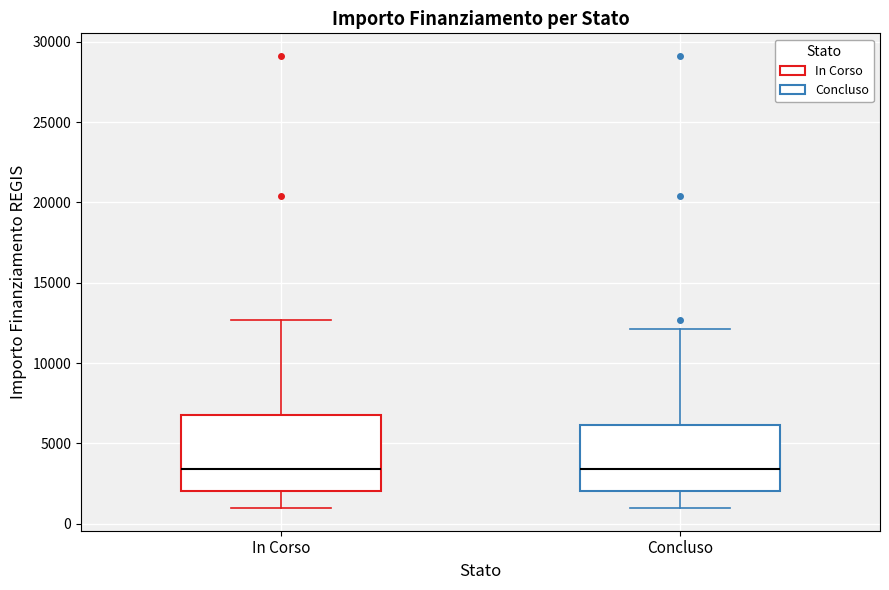

Reading left to right, read every box against the y-axis: the position of its median line, the range the box covers, and the ends of its whiskers. The values are not printed on the chart, so give them approximately, as read against the axis.

In Corso: median 3500, box 2000 to 7000, whiskers 1000 to 12500
Concluso: median 3500, box 2000 to 6000, whiskers 1000 to 12000